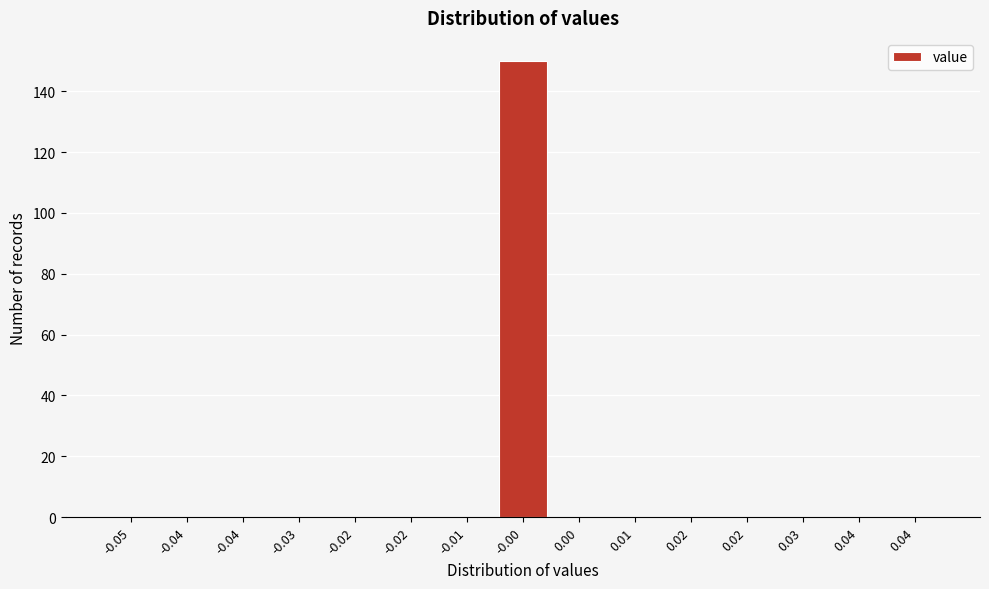

How many categories are shown in the chart?

15